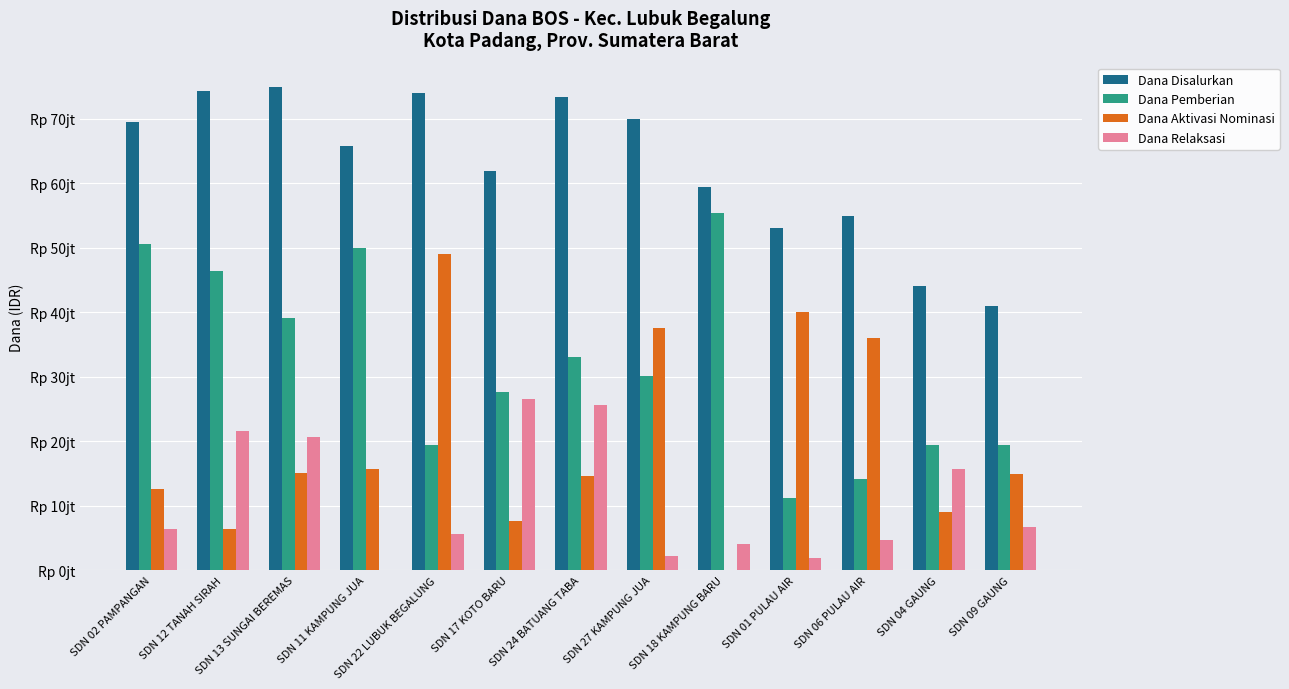

Does the chart contain stacked bars?

No